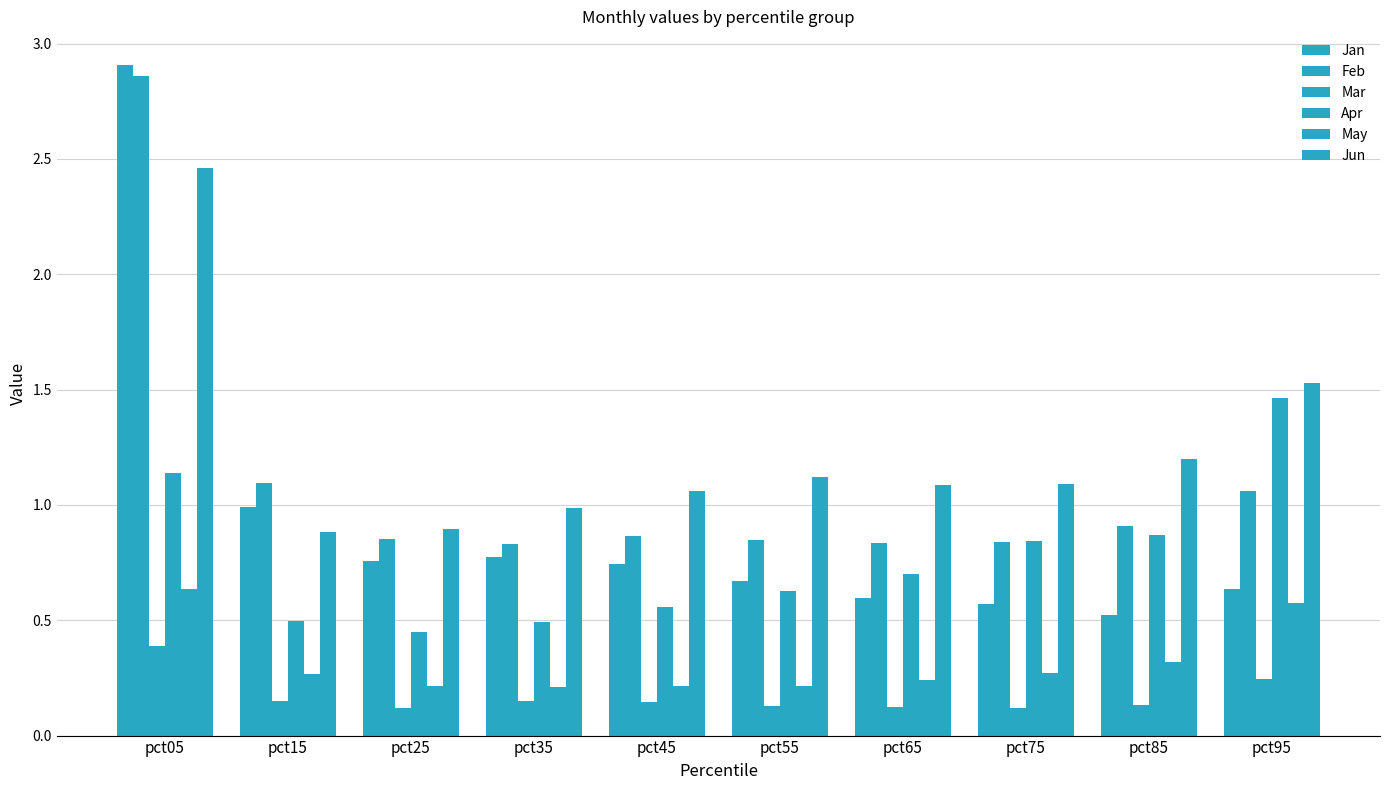

How many bars are there in each group?

6